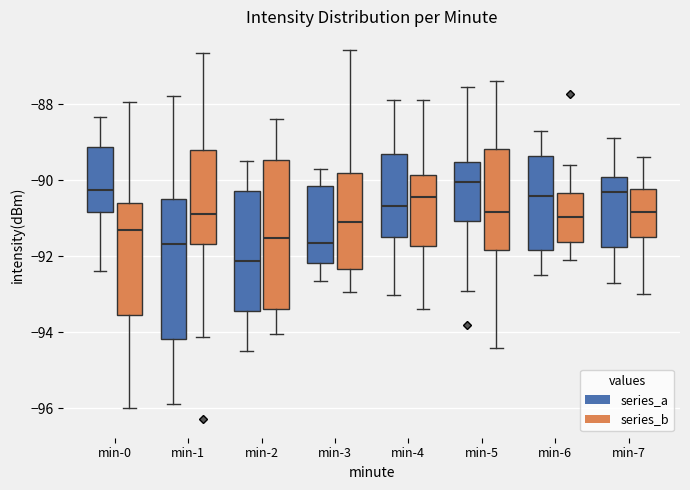

Which box's median line is the highest?

min-5 (series_a)